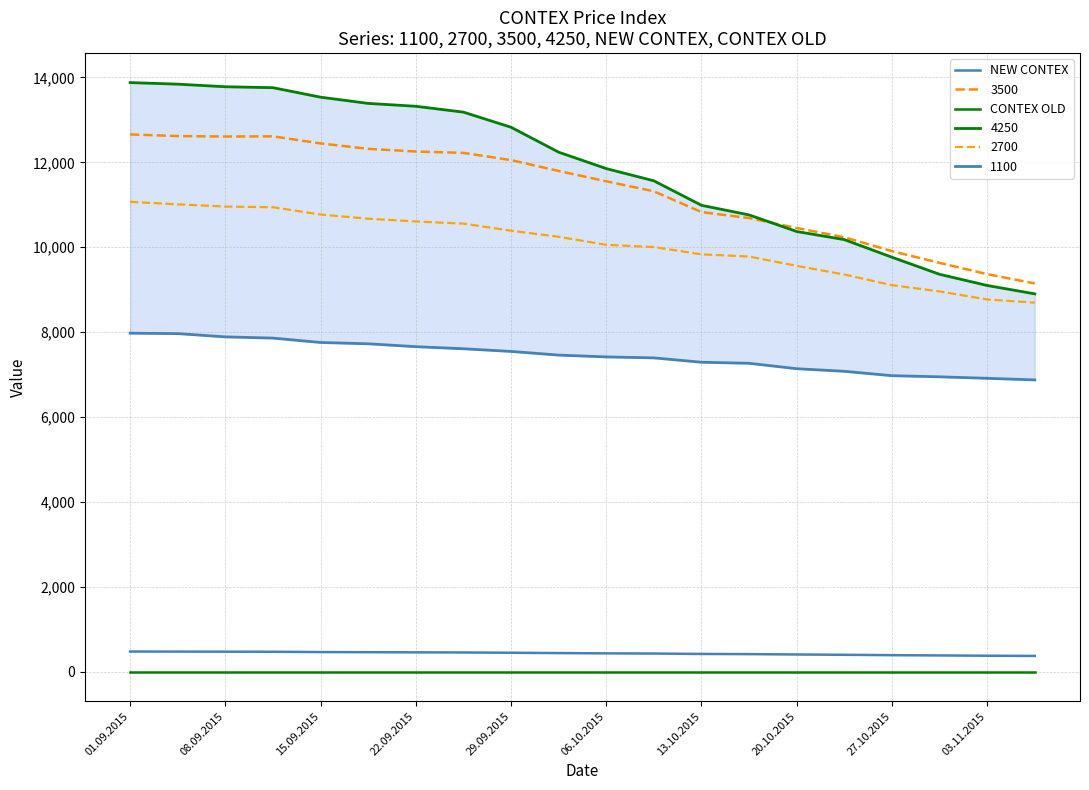

Which category has the highest value in the CONTEX OLD series?

01.09.2015